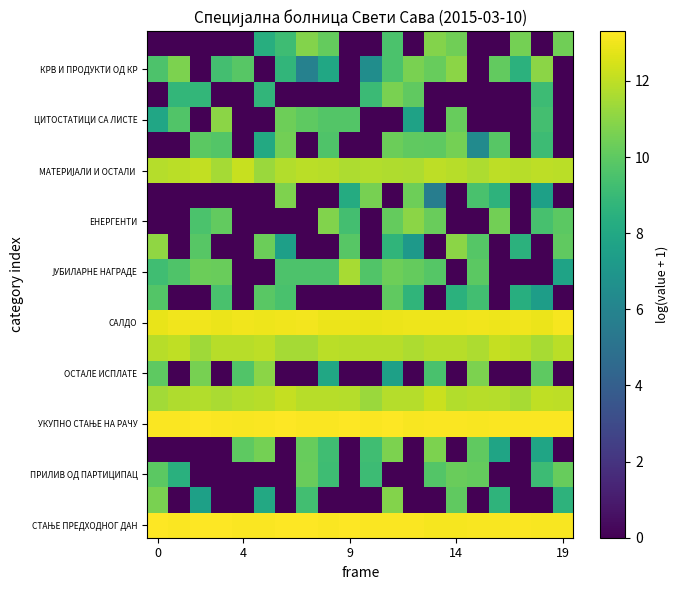

Count the number of data series in this chart.

20